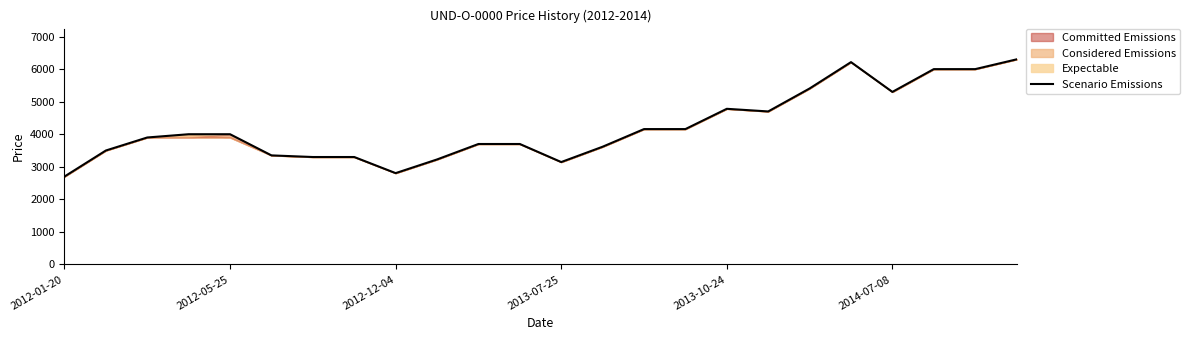

The chart shows a value of 2612 at 2012-12-04. True or false?

False